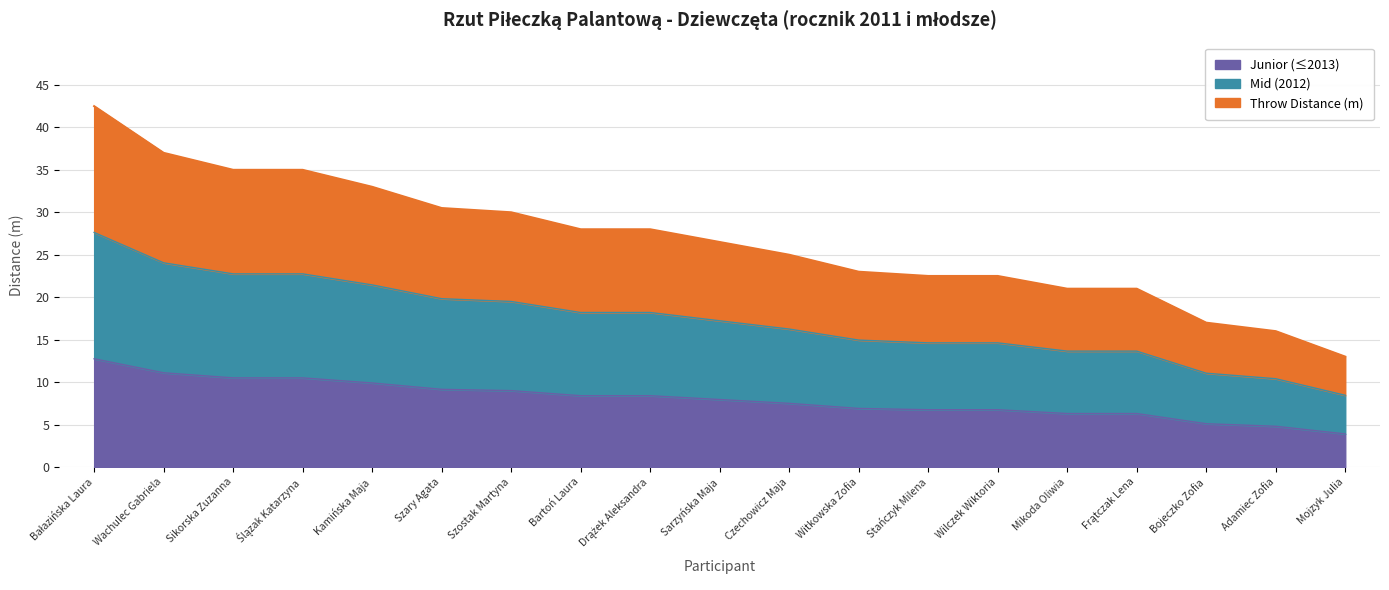

Which has a higher value, Mojzyk Julia or Witkowska Zofia?

Witkowska Zofia